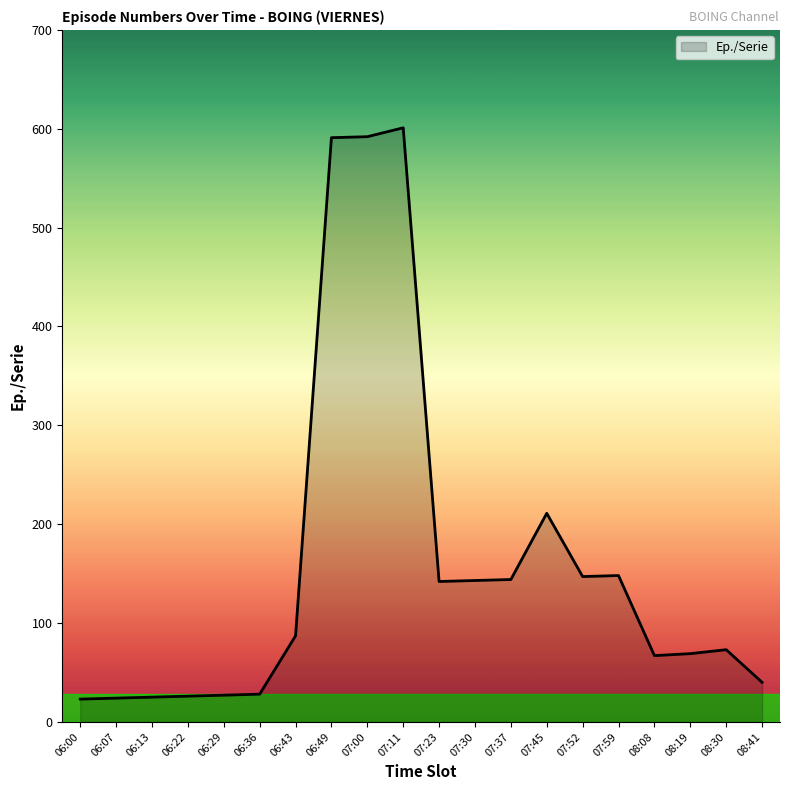

What is the change in value from 07:23 to 08:30?

-69